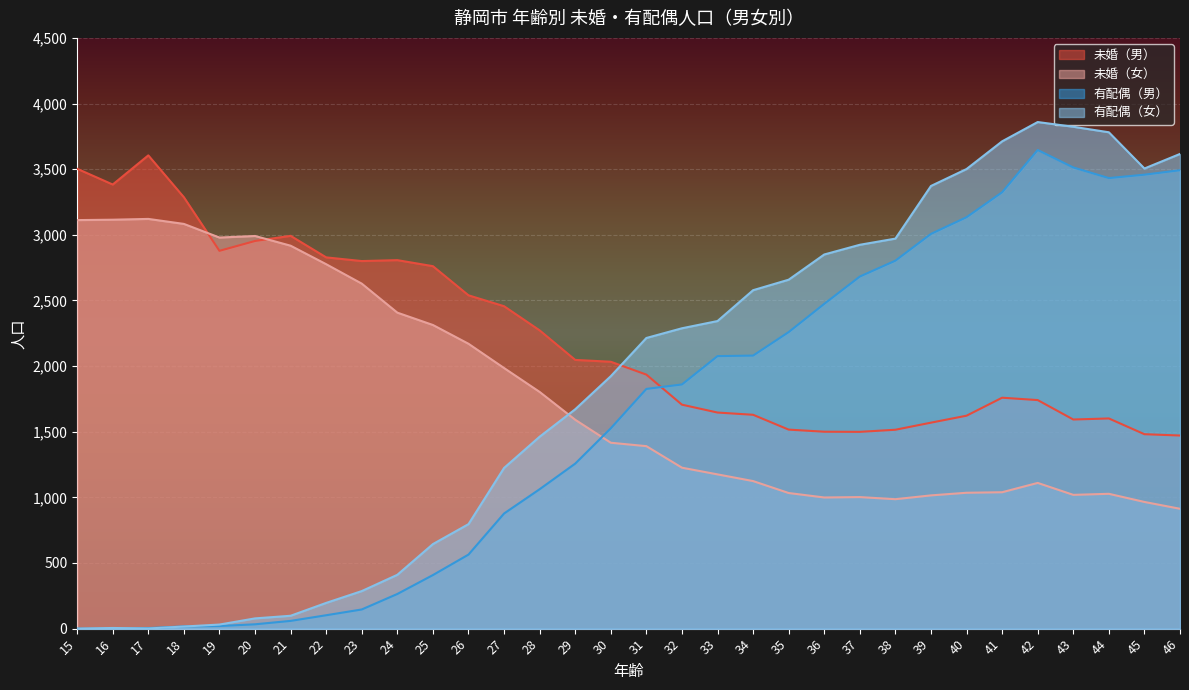

What are all the series names shown in the legend?

未婚（男）, 未婚（女）, 有配偶（男）, 有配偶（女）